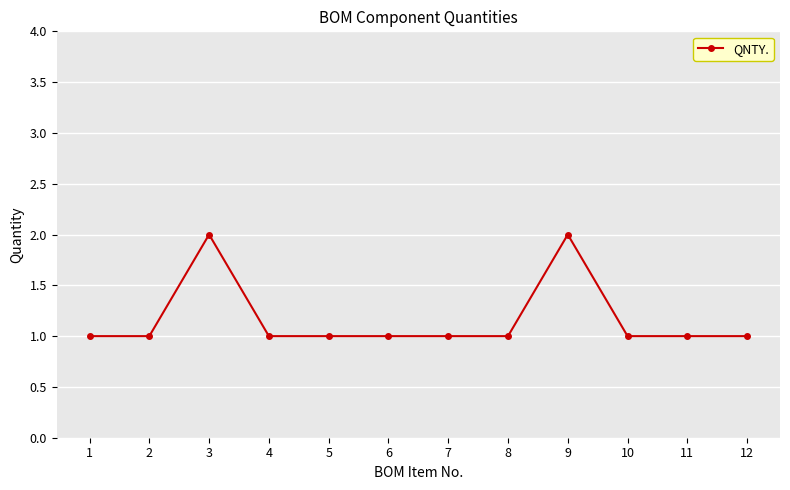

The chart shows a value of 2 at 3. True or false?

True